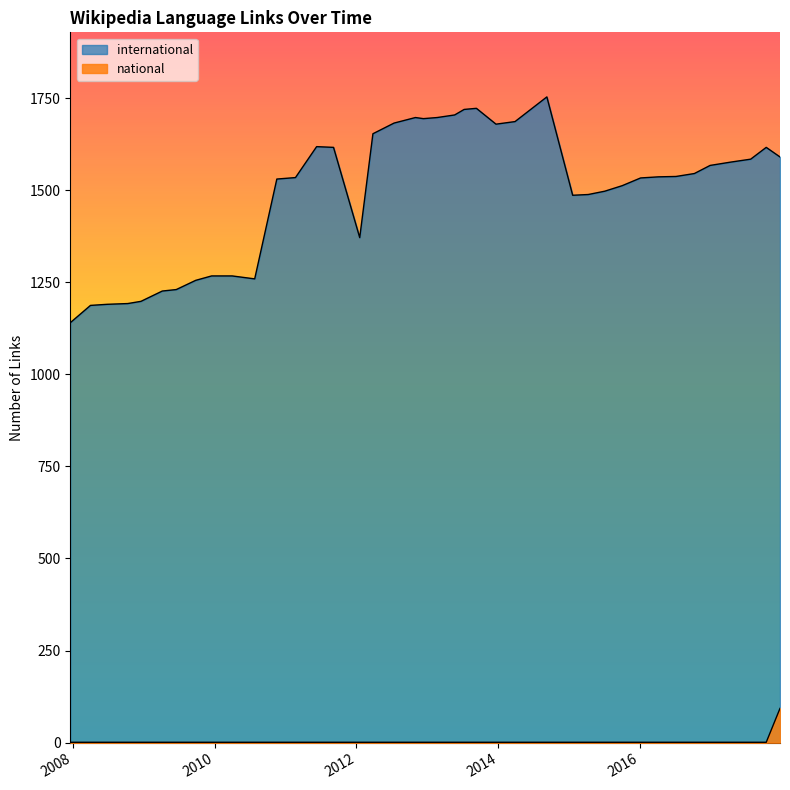

The national series shows 1 at 2012-03-26. True or false?

True